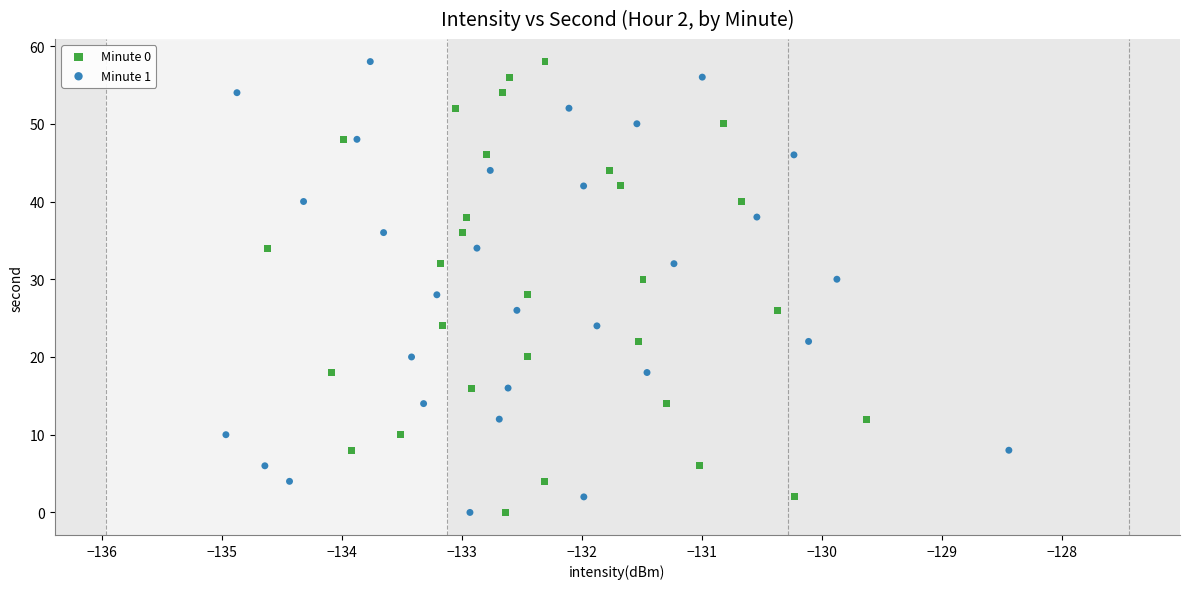

What are all the series names shown in the legend?

Minute 0, Minute 1